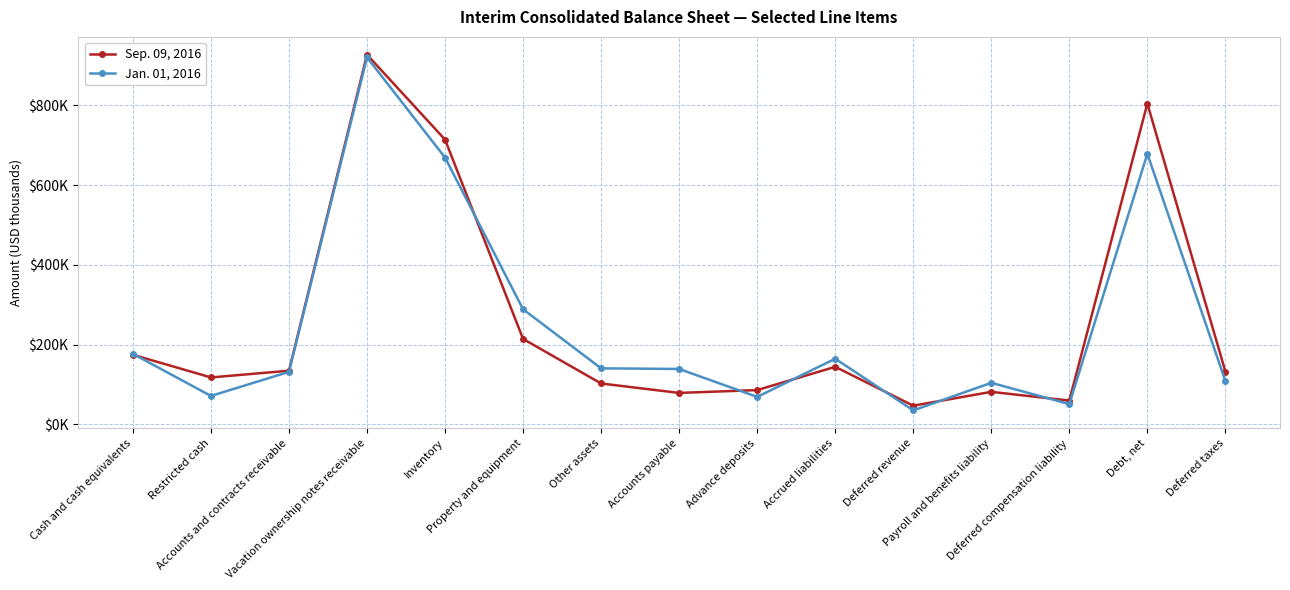

Rank the series by their maximum value, from highest to lowest.

Sep. 09, 2016, Jan. 01, 2016